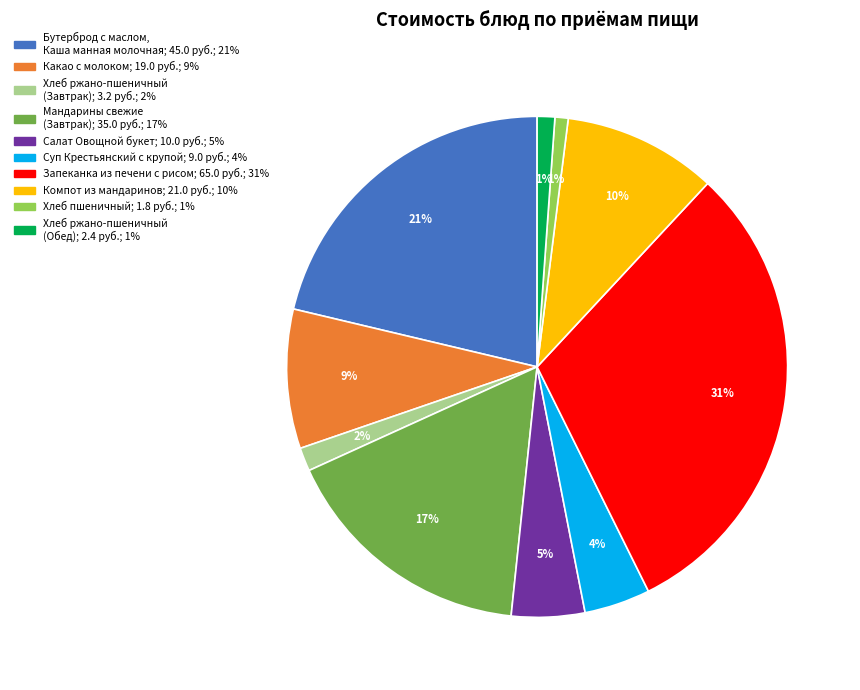

Which has a higher value, Хлеб ржано-пшеничный (Обед) or Салат Овощной букет?

Салат Овощной букет